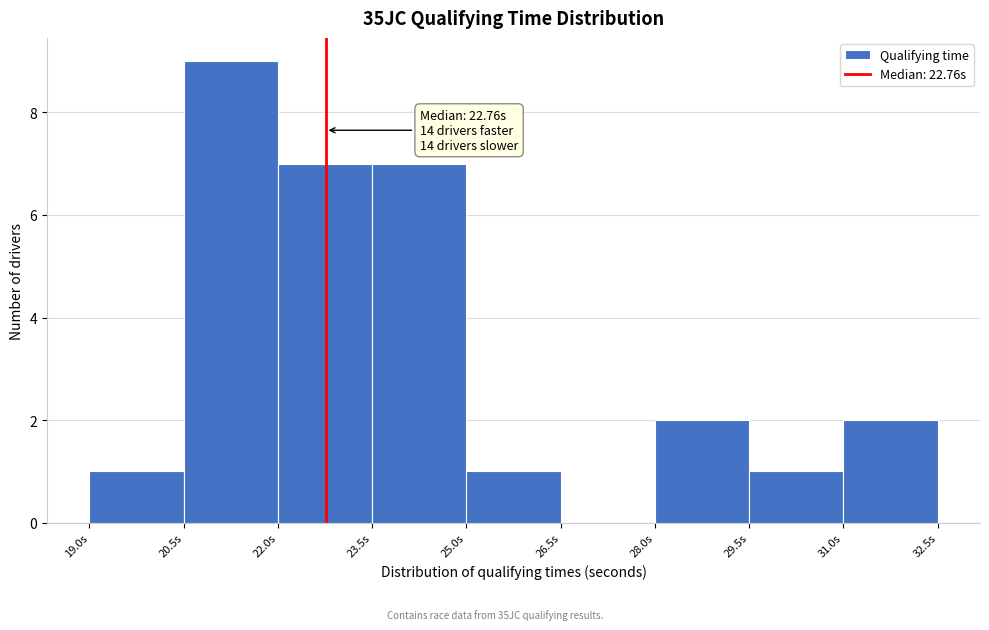

Over which range of the x-axis is the bar tallest?

20.5 to 22.0